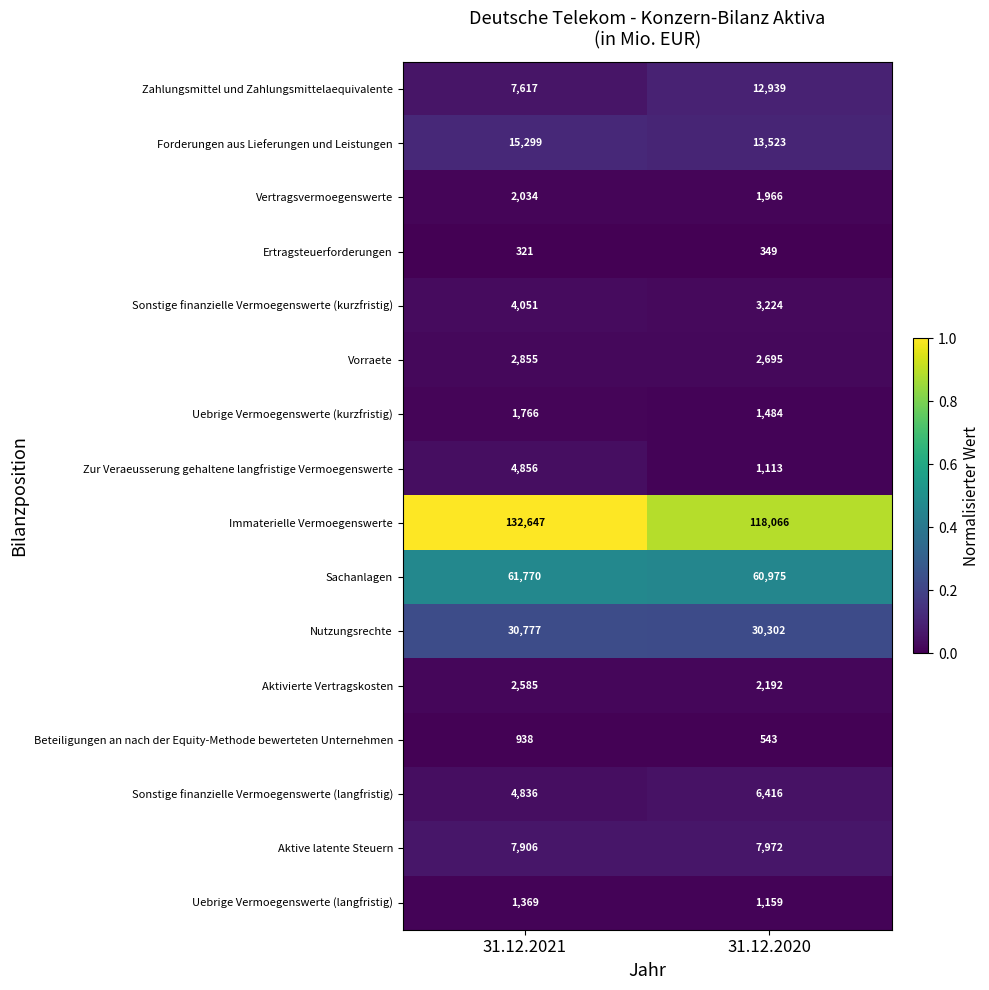

The value of Immaterielle Vermoegenswerte at 31.12.2021 is 132647. True or false?

True